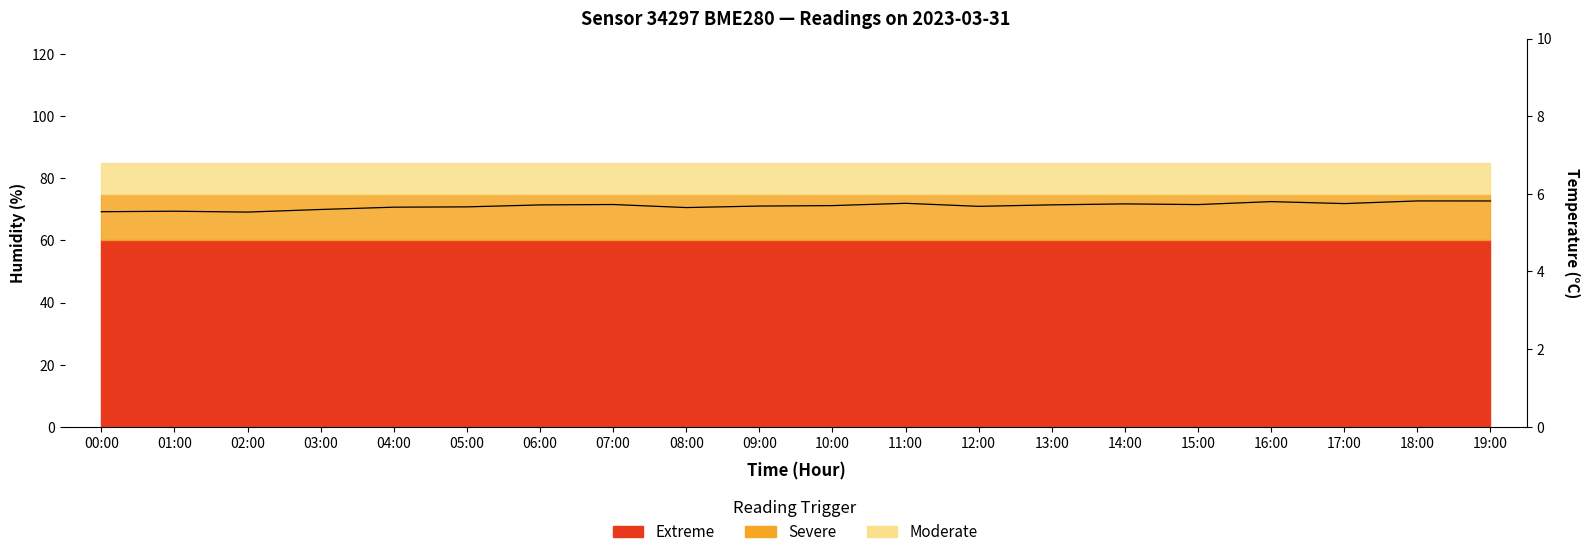

Which category has the lowest value across all series?

18:00